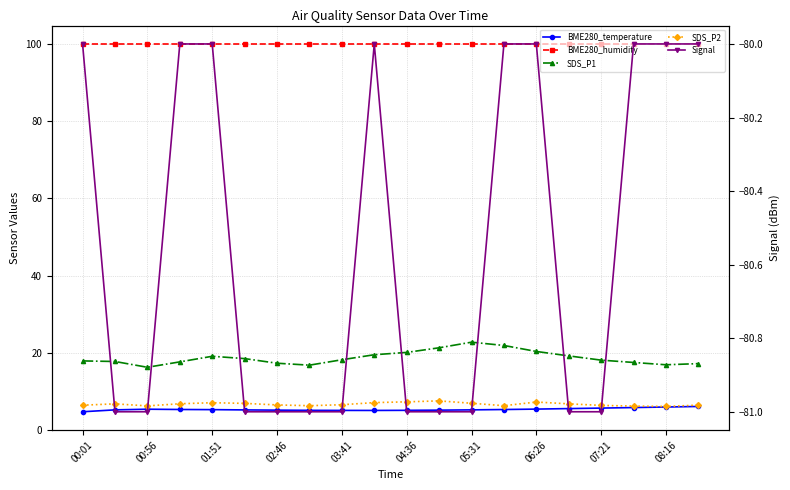

What are all the series names shown in the legend?

BME280_temperature, BME280_humidity, SDS_P1, SDS_P2, Signal